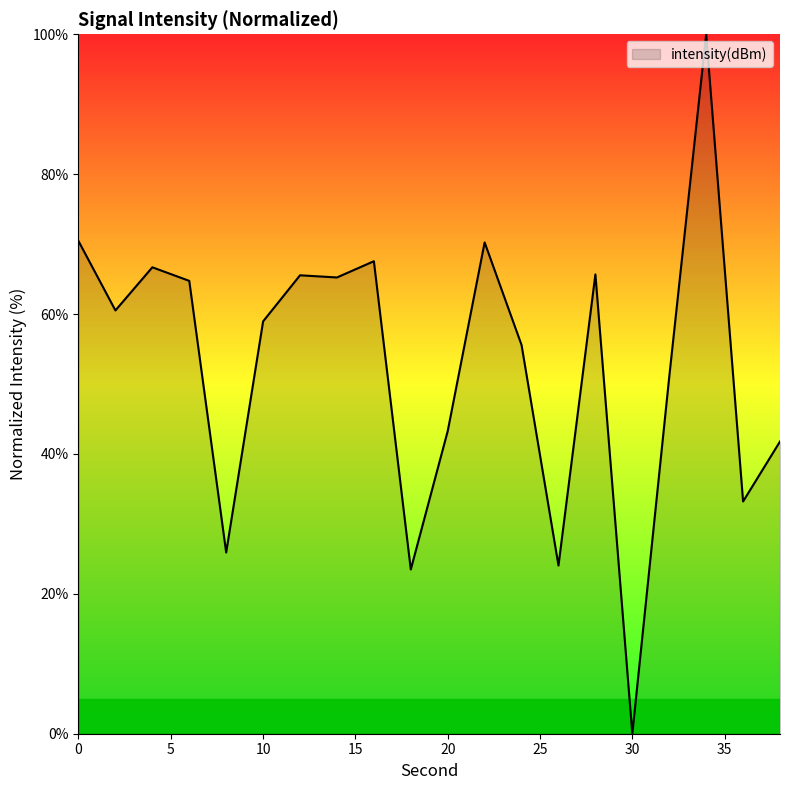

What is the maximum value shown in the chart?

100.0